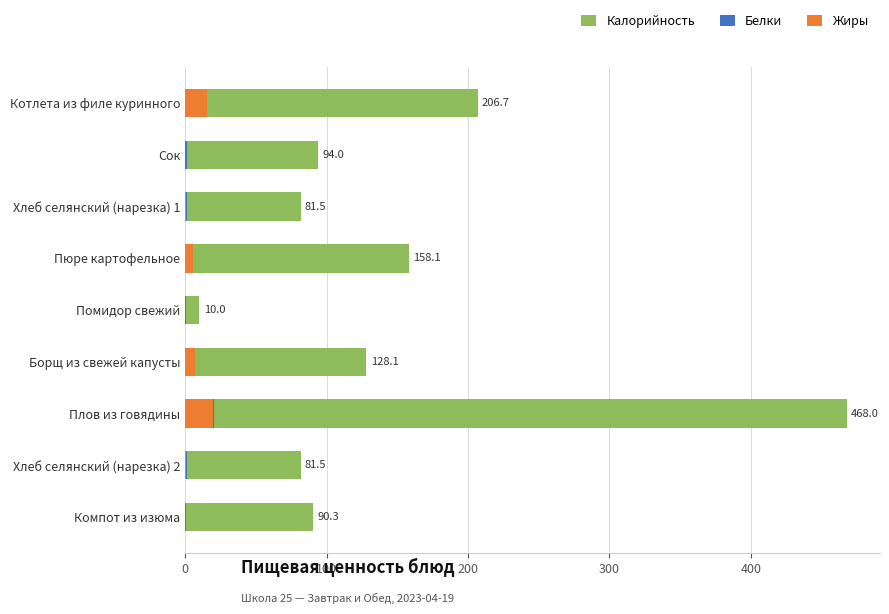

Are the bars horizontal?

Yes